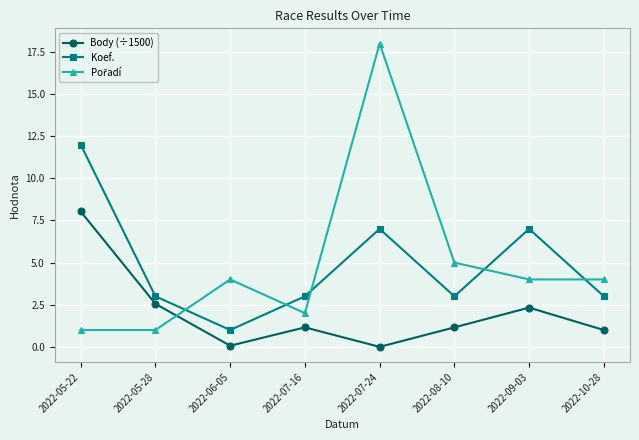

What is the difference between the Body (÷1500) values at 2022-07-16 and 2022-05-28?

1.4